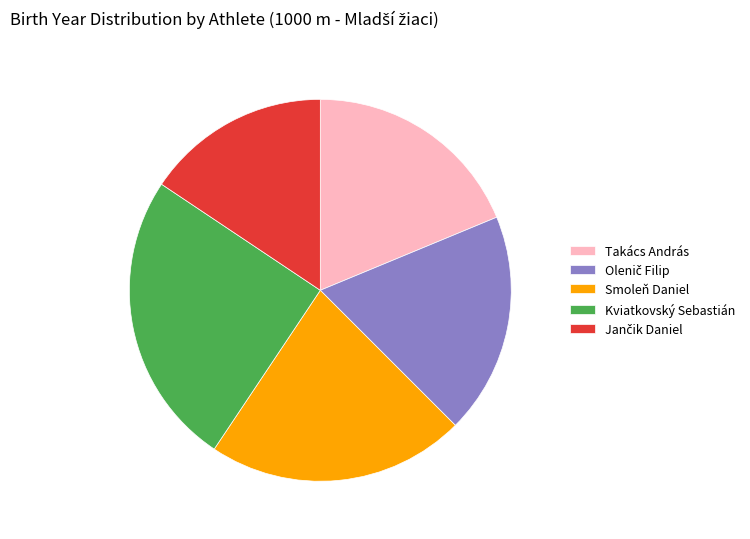

Is the sum of Kviatkovský Sebastián and Smoleň Daniel greater than half?

No